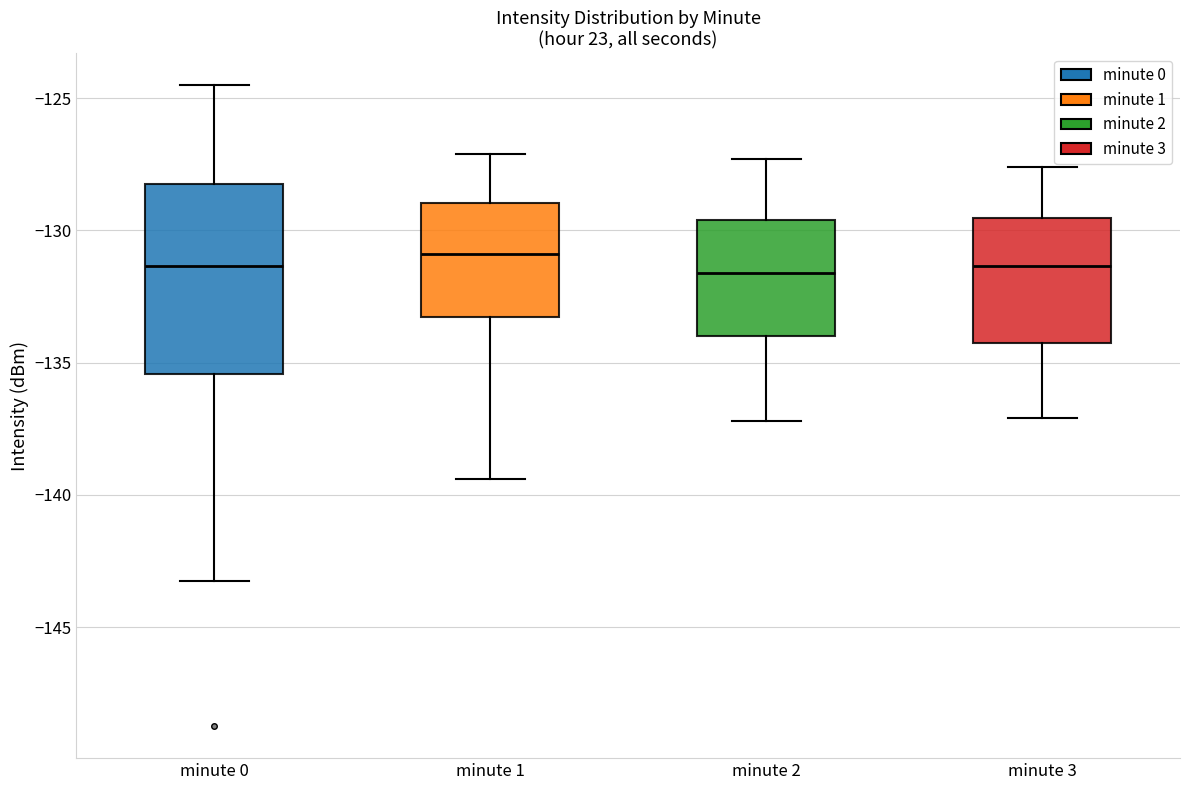

Reading left to right, read every box against the y-axis: the position of its median line, the range the box covers, and the ends of its whiskers. The values are not printed on the chart, so give them approximately, as read against the axis.

minute 0: median -131.5, box -135.5 to -128.0, whiskers -143.0 to -124.5
minute 1: median -131.0, box -133.5 to -129.0, whiskers -139.5 to -127.0
minute 2: median -131.5, box -134.0 to -129.5, whiskers -137.0 to -127.5
minute 3: median -131.5, box -134.5 to -129.5, whiskers -137.0 to -127.5